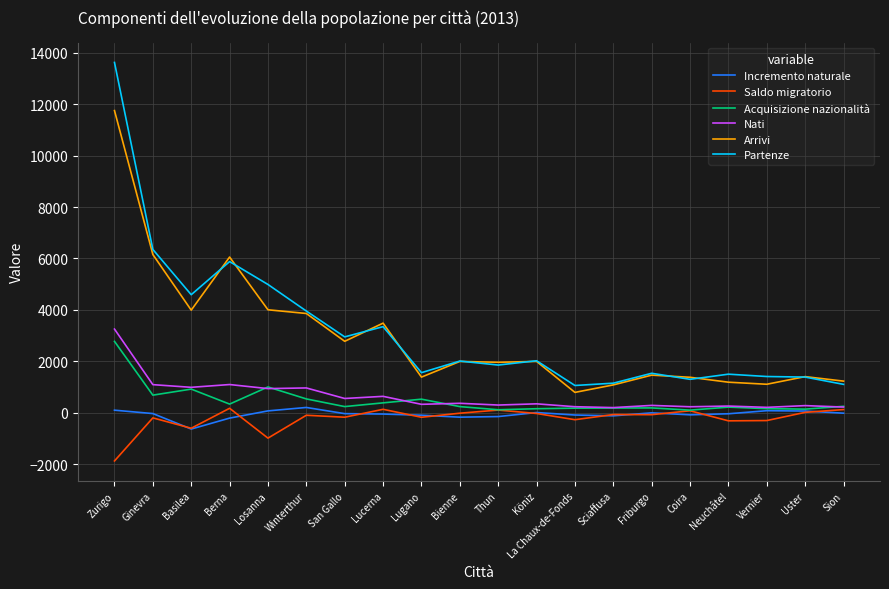

Which series has the largest range (max minus min)?

Partenze